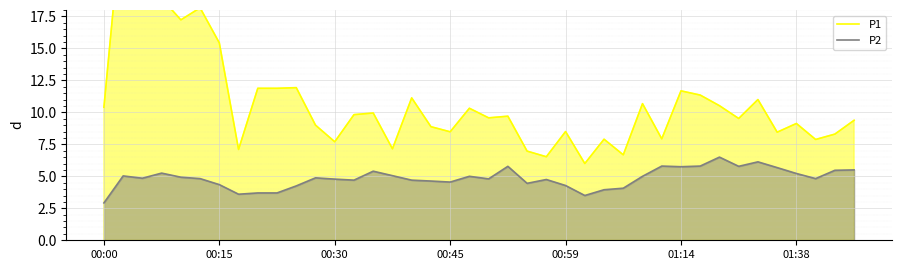

What is the lowest value of the P2 series?

2.9